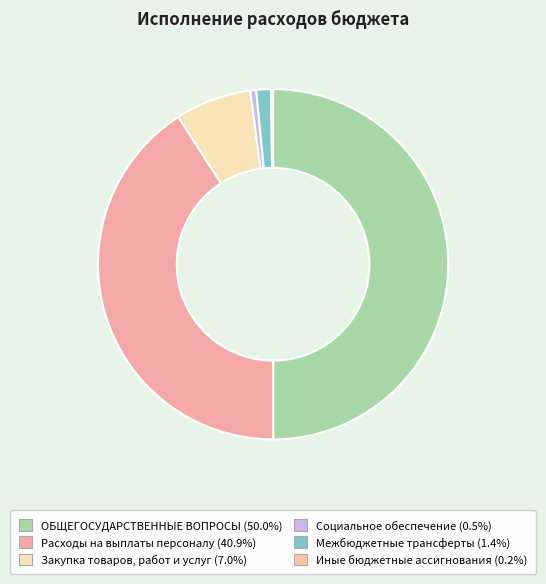

Rank the categories by value from lowest to highest.

Иные бюджетные ассигнования, Социальное обеспечение, Межбюджетные трансферты, Закупка товаров, работ и услуг, Расходы на выплаты персоналу, ОБЩЕГОСУДАРСТВЕННЫЕ ВОПРОСЫ